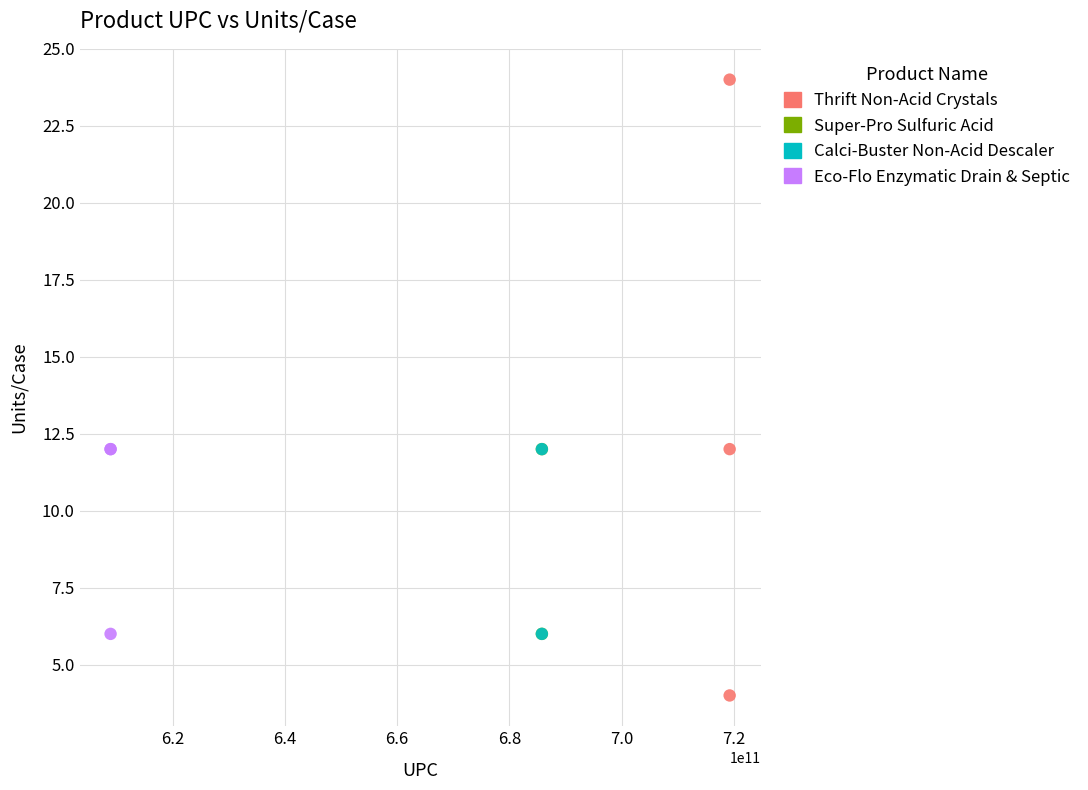

What are all the series names shown in the legend?

Thrift Non-Acid Crystals, Super-Pro Sulfuric Acid, Calci-Buster Non-Acid Descaler, Eco-Flo Enzymatic Drain & Septic